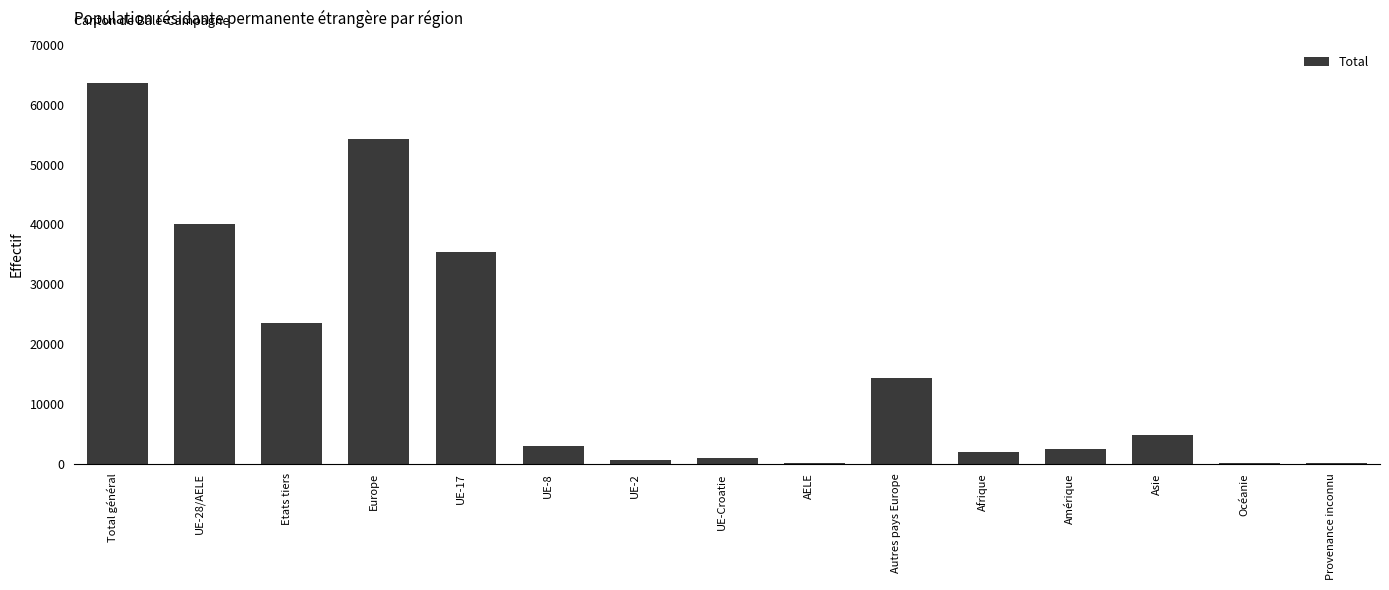

What is the maximum value shown in the chart?

63550